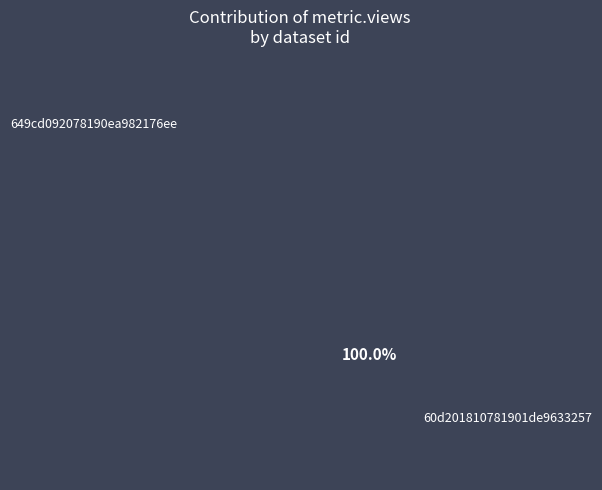

To the nearest percent, what is the average slice percentage?

50%